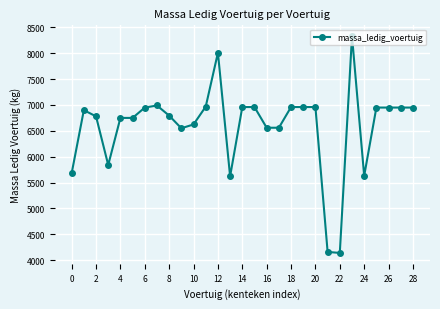

How many distinct data groups are displayed?

1